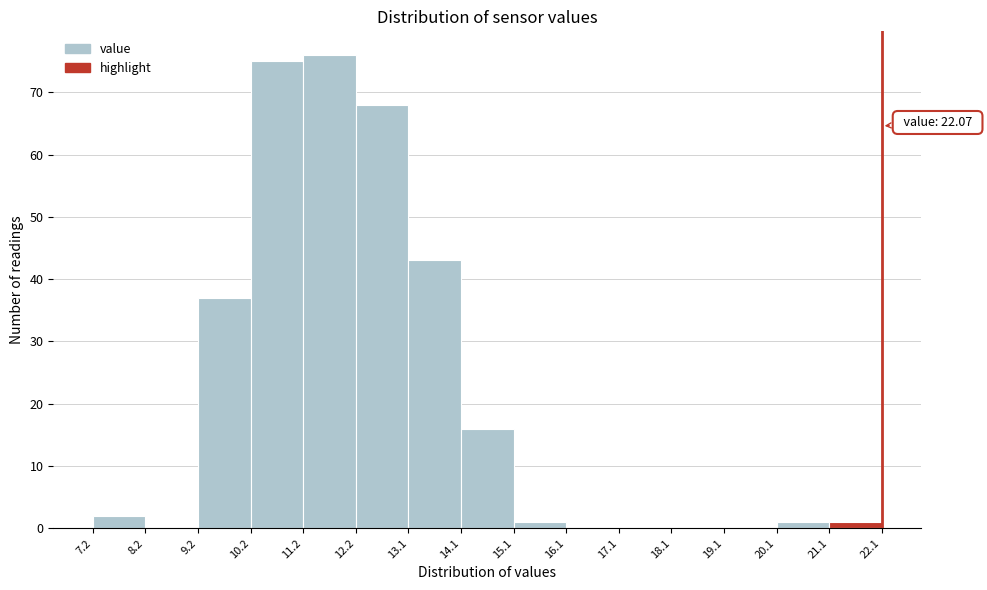

Over which range of the x-axis is the bar tallest?

11.2 to 12.2